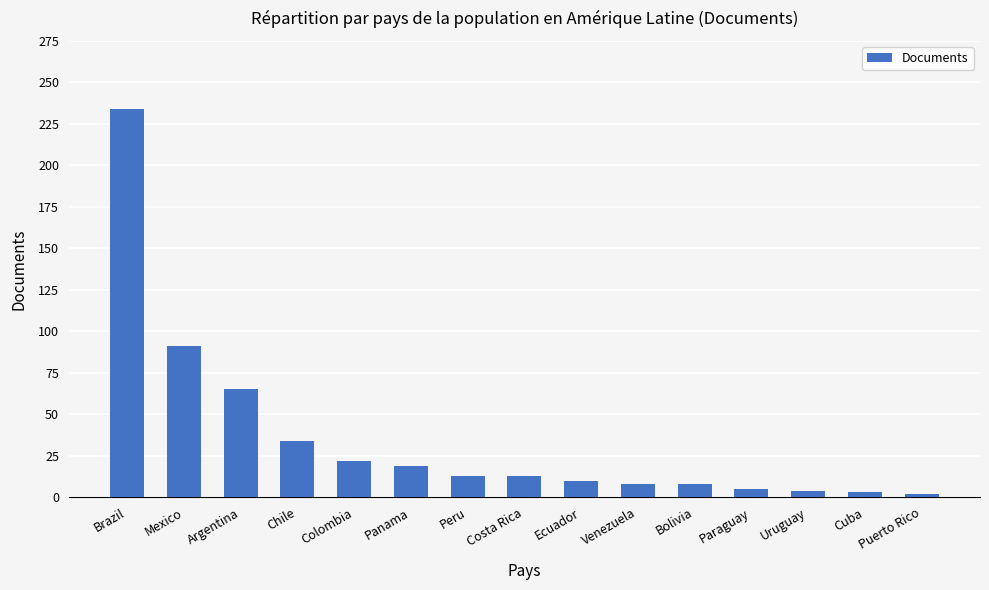

Does the chart contain stacked bars?

No